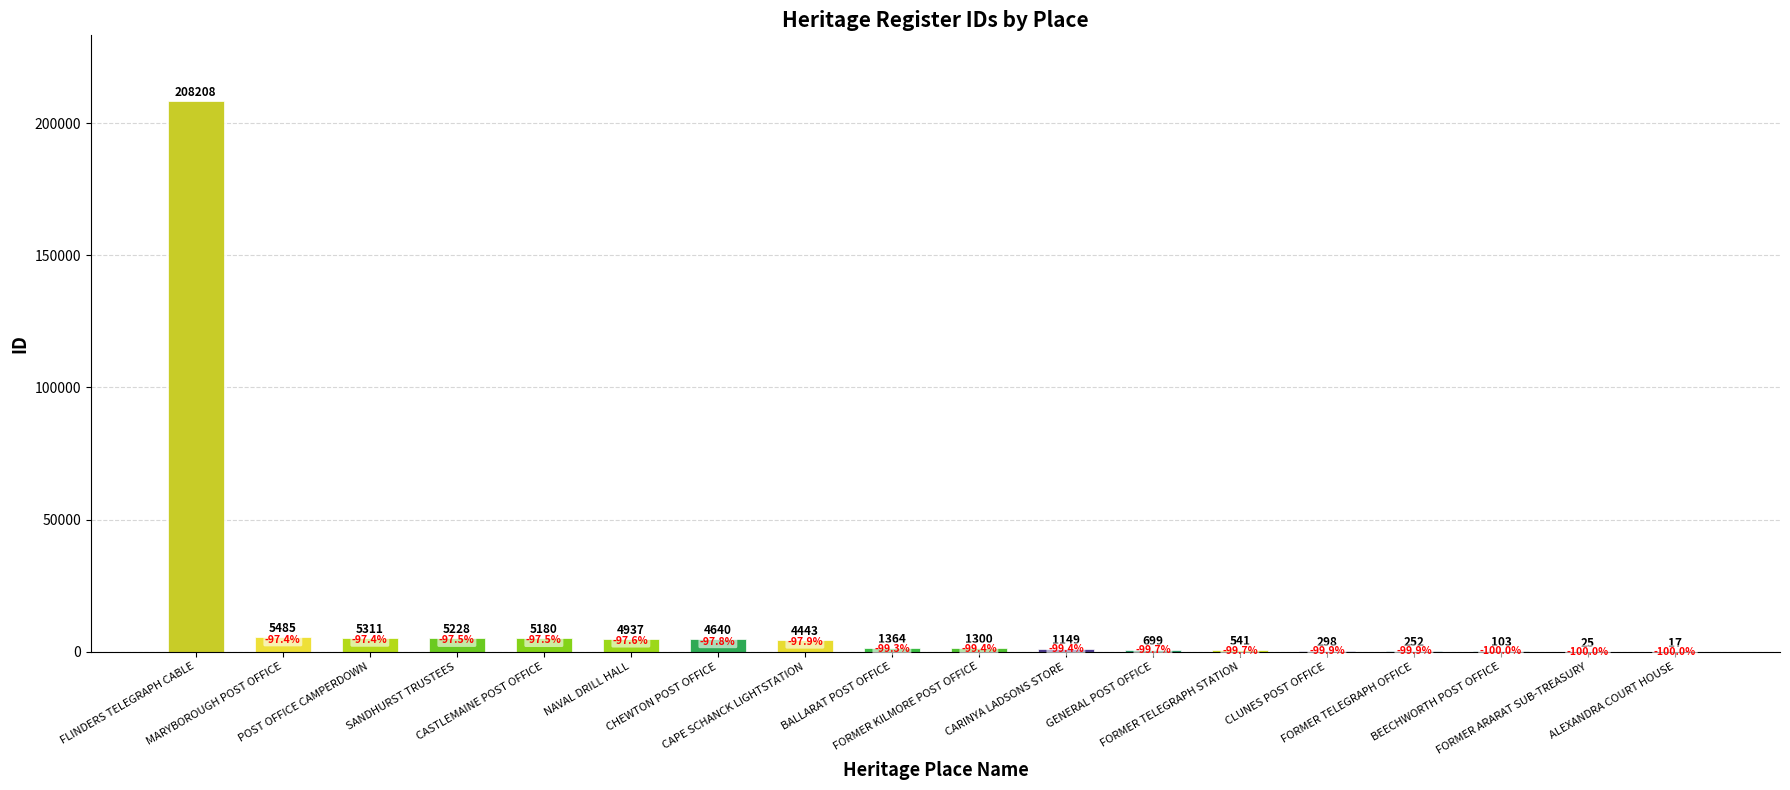

Is it true that the value at BEECHWORTH POST OFFICE is 103?

True